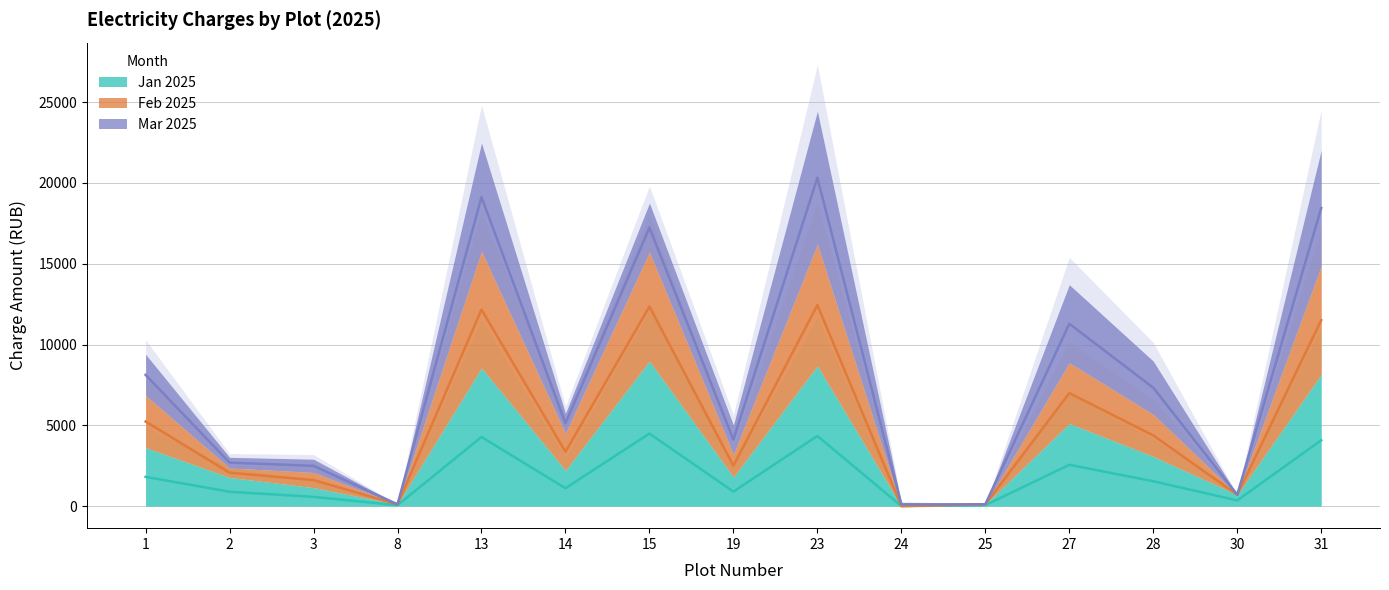

Which series has the largest total across all categories?

Feb 2025